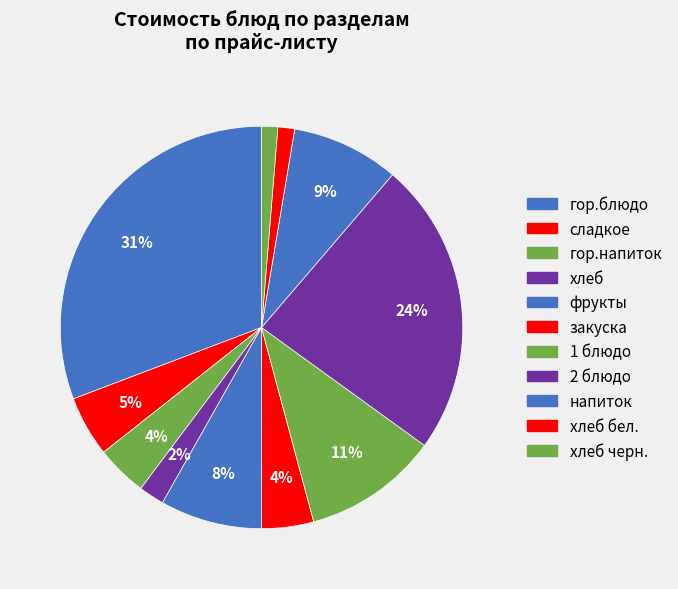

Rank the categories by value from lowest to highest.

хлеб черн., хлеб бел., хлеб, гор.напиток, закуска, сладкое, фрукты, напиток, 1 блюдо, 2 блюдо, гор.блюдо